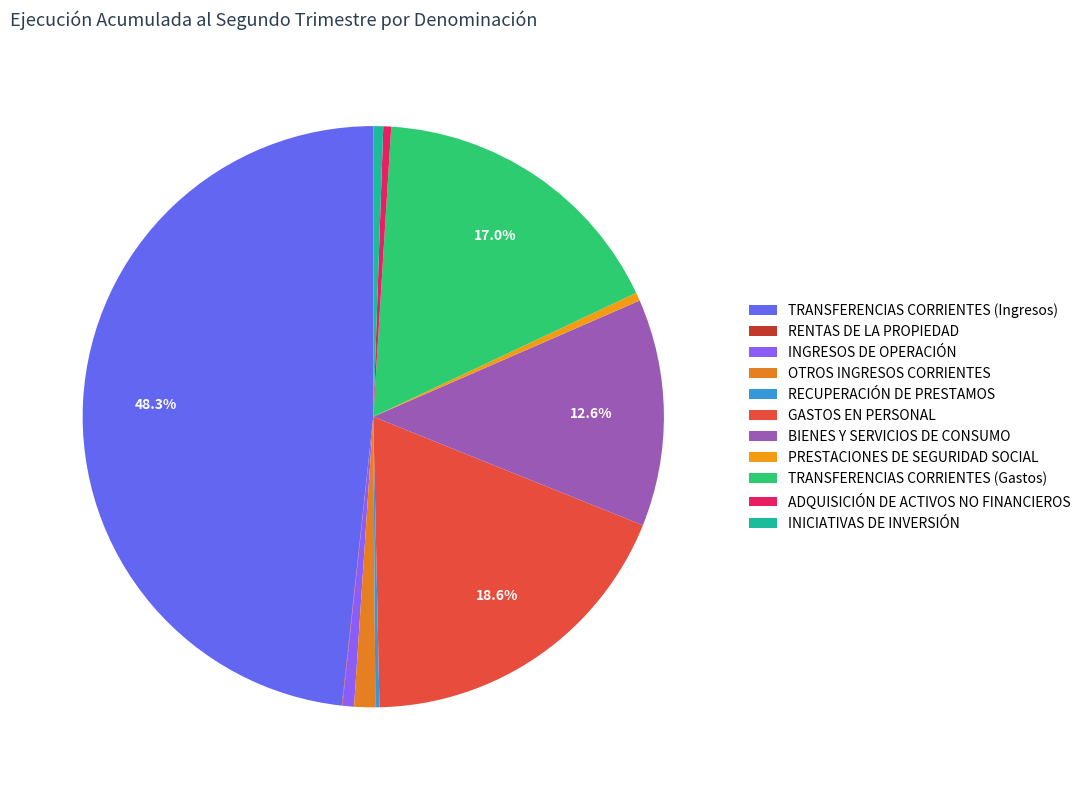

Which category has the smallest portion of the pie?

RENTAS DE LA PROPIEDAD